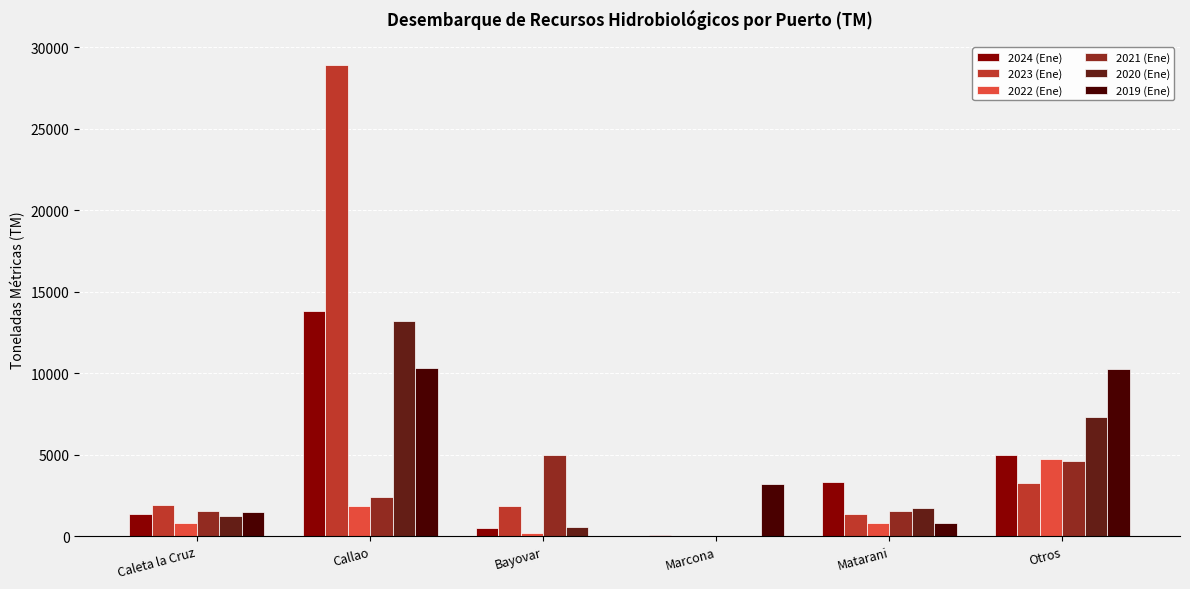

What is the maximum value for 2021 (Ene)?

5000.1